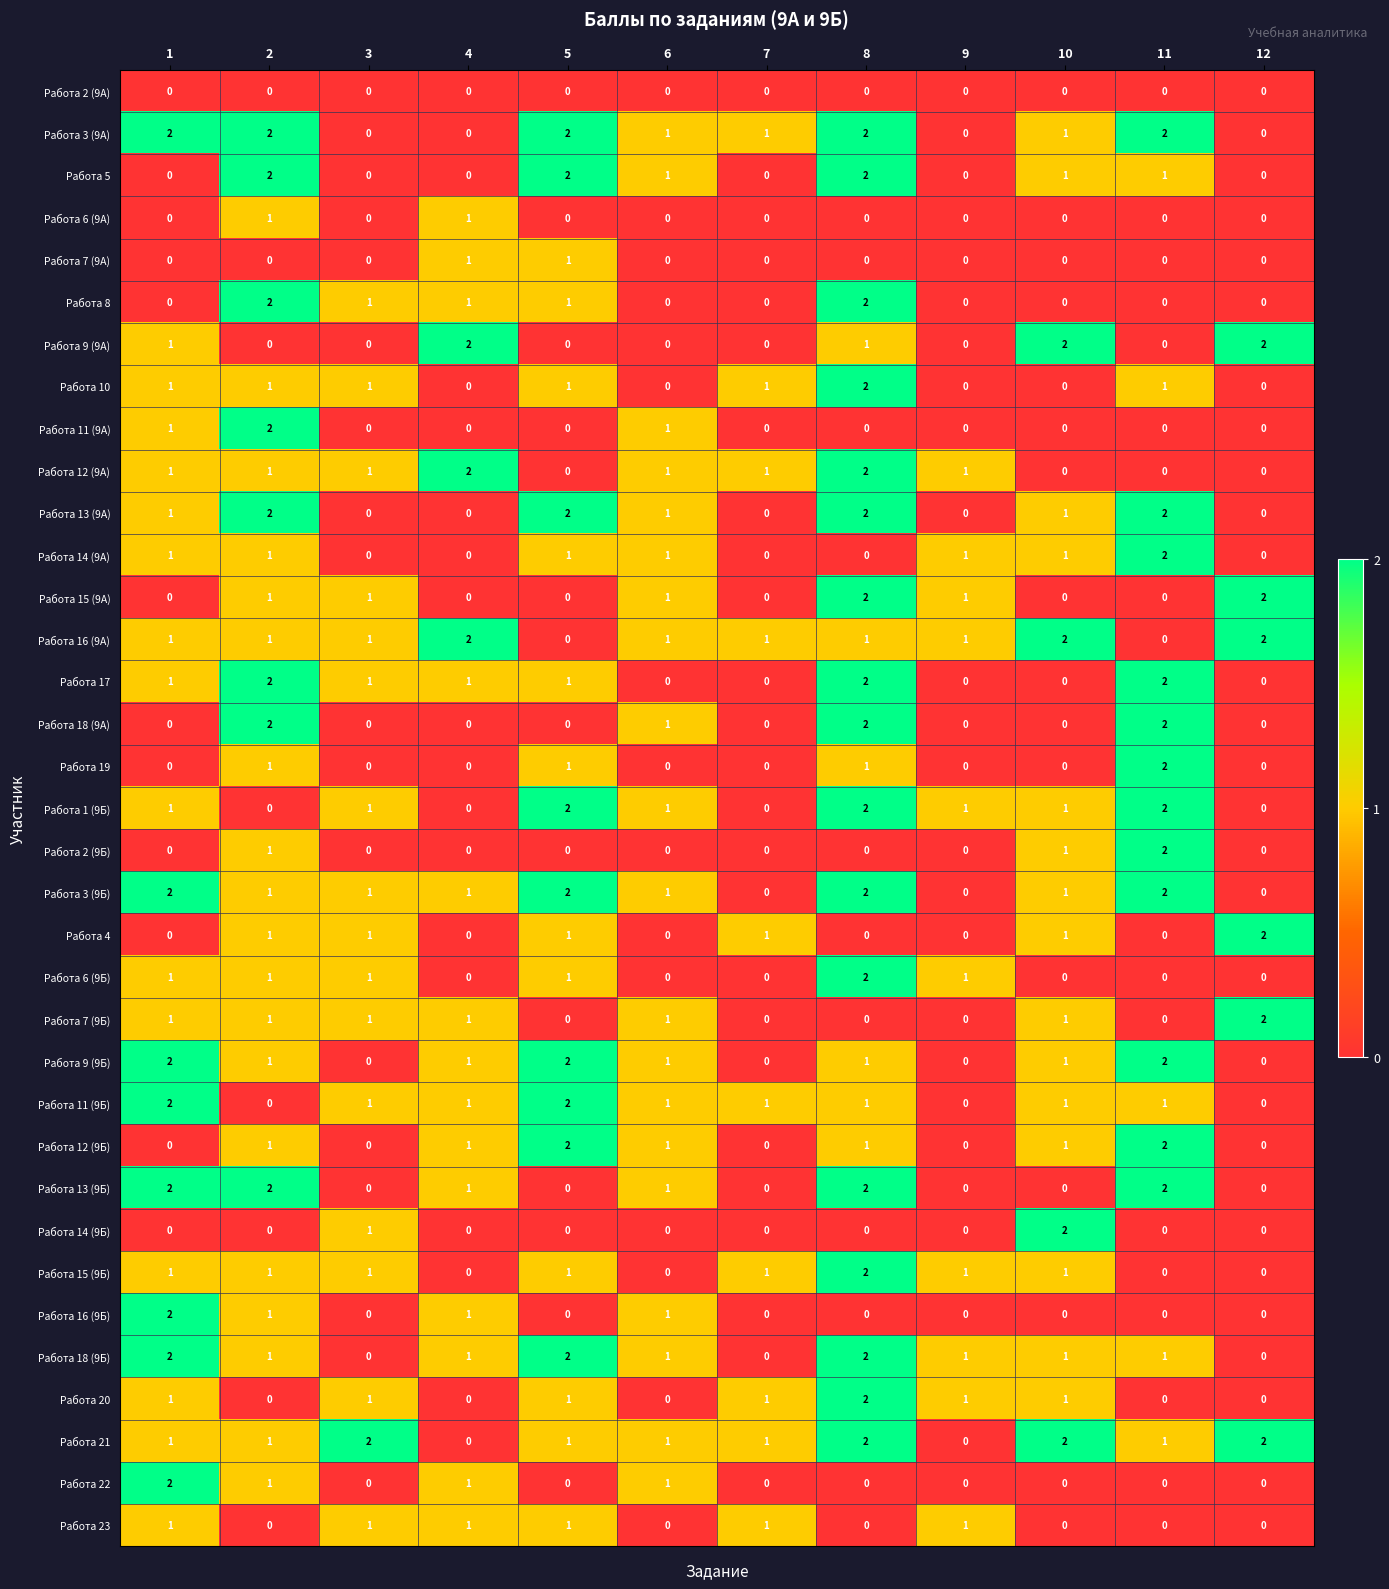

What is the total value across all series at 10?

23